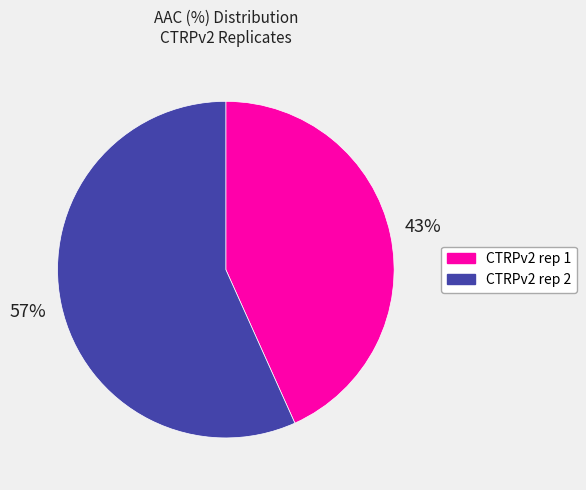

Combined, do CTRPv2 rep 2 and CTRPv2 rep 1 account for over 50%?

Yes